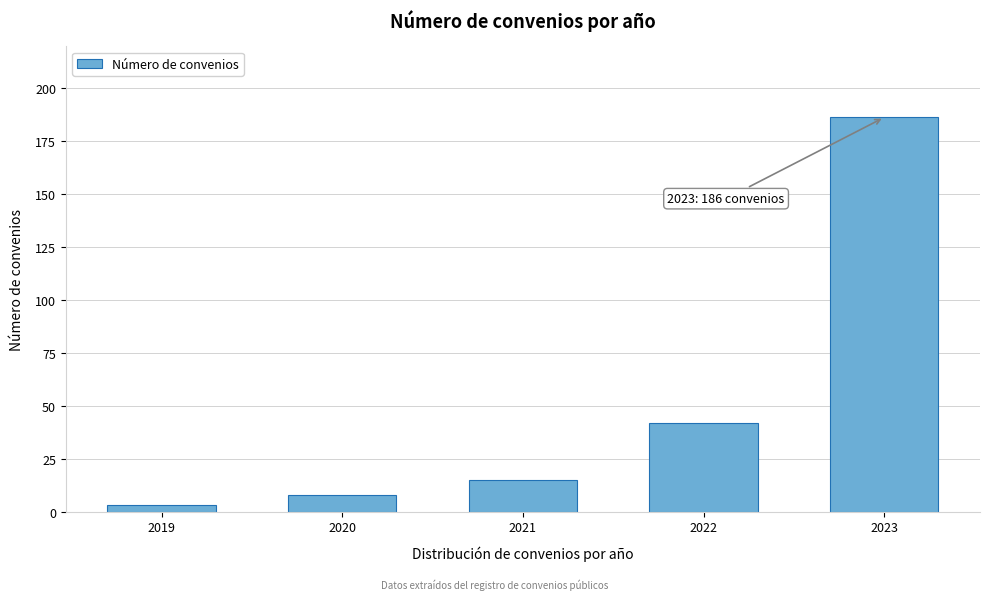

Reading left to right, extract all data points from this chart.

3	8	15	42	186